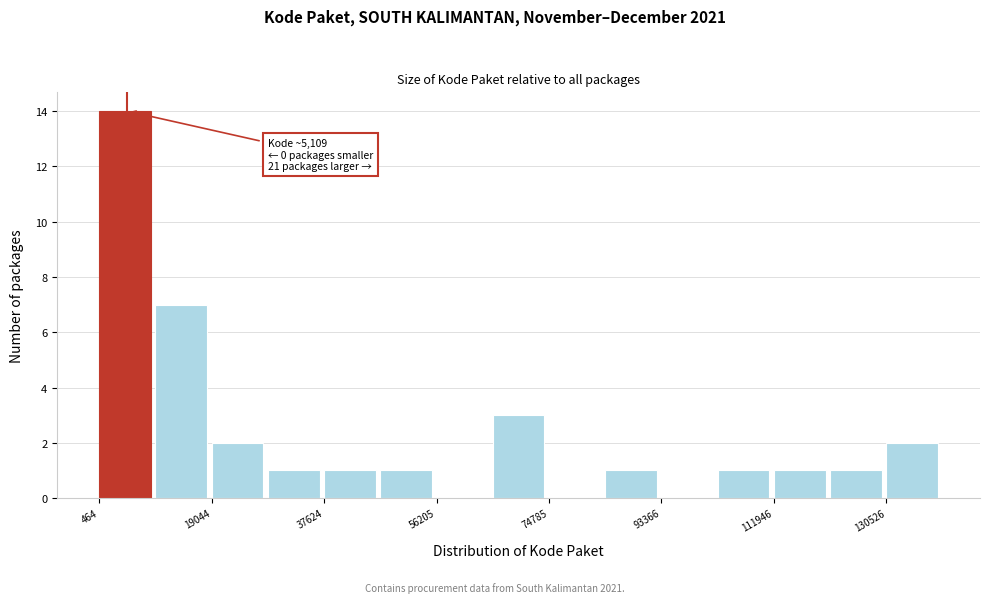

Which range on the x-axis has the tallest bar?

0 to 10000